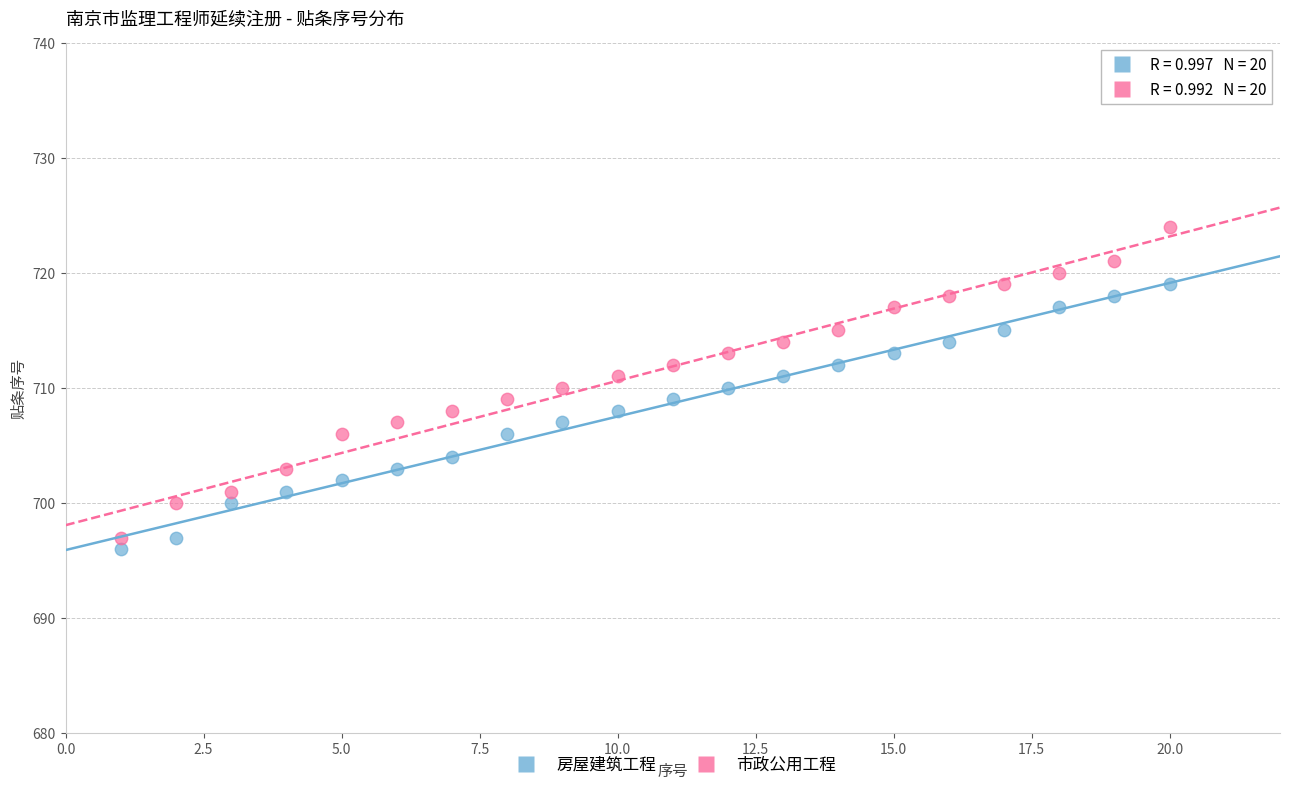

Across all data points, what is the range of Y values (max minus min)?

28